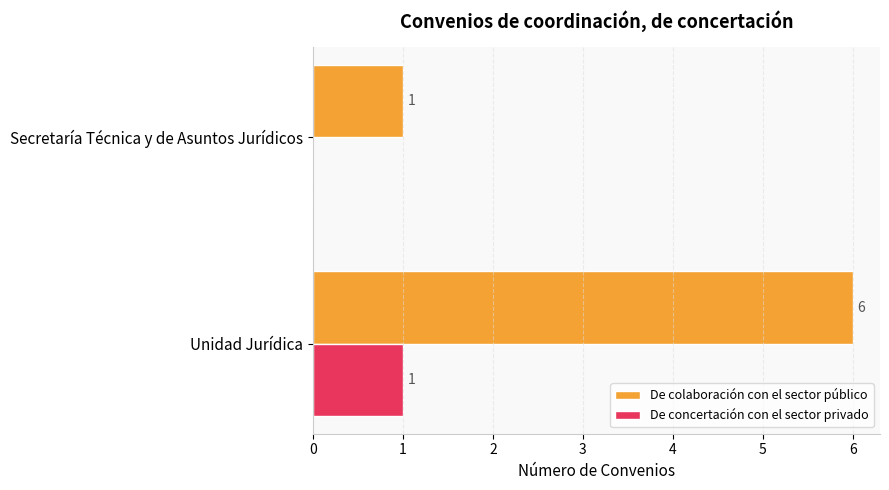

The De concertación con el sector privado series shows 1 at Secretaría Técnica y de Asuntos Jurídicos. True or false?

False